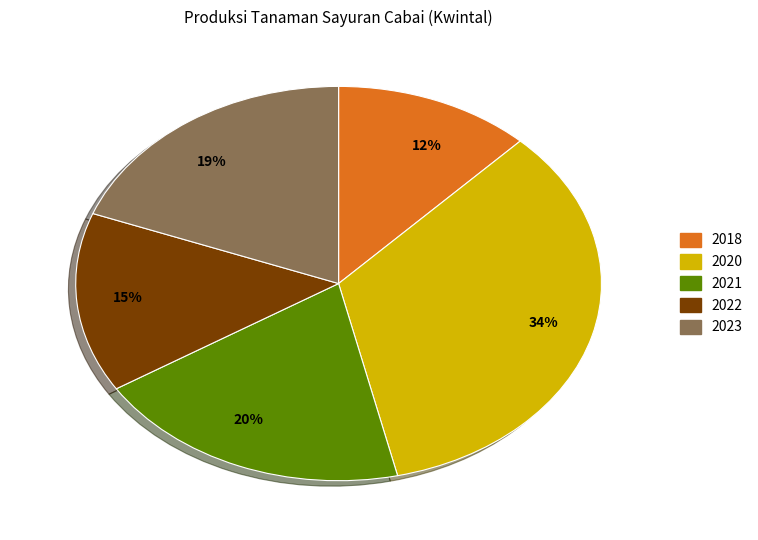

Is the sum of 15% and 34% greater than half?

No